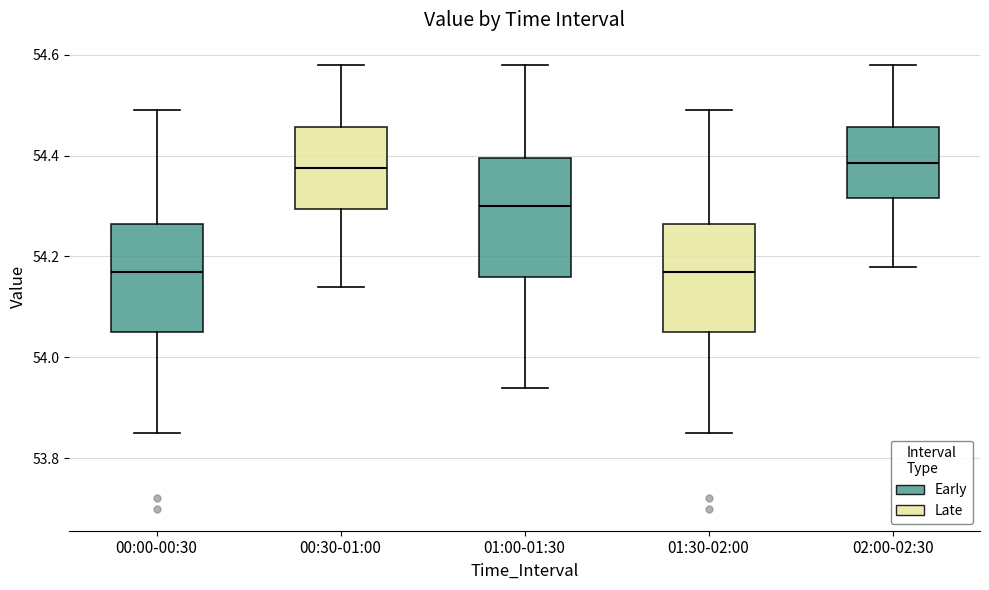

Reading left to right, read every box against the y-axis: the position of its median line, the range the box covers, and the ends of its whiskers. The values are not printed on the chart, so give them approximately, as read against the axis.

00:00-00:30: median 54.18, box 54.06 to 54.26, whiskers 53.86 to 54.50
00:30-01:00: median 54.38, box 54.30 to 54.46, whiskers 54.14 to 54.58
01:00-01:30: median 54.30, box 54.16 to 54.40, whiskers 53.94 to 54.58
01:30-02:00: median 54.18, box 54.06 to 54.26, whiskers 53.86 to 54.50
02:00-02:30: median 54.38, box 54.32 to 54.46, whiskers 54.18 to 54.58